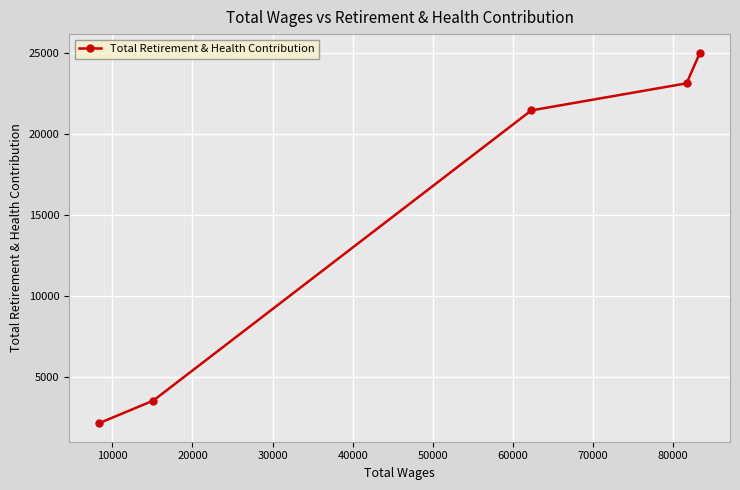

What is the minimum value shown in the chart?

2114